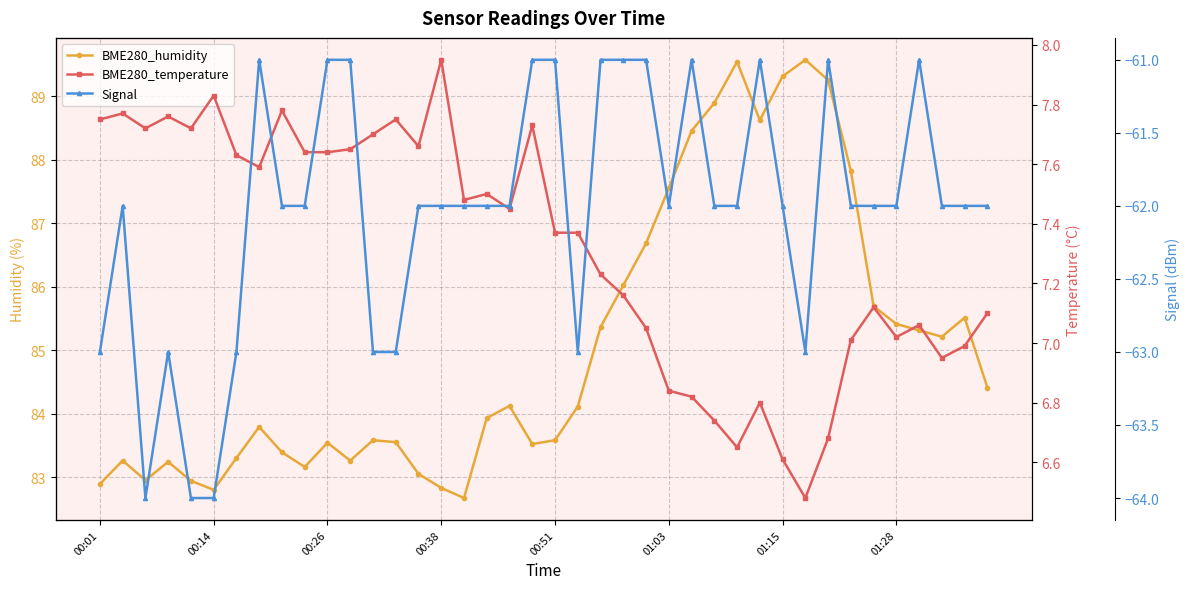

True or false: Signal and BME280_temperature cross at least once.

False